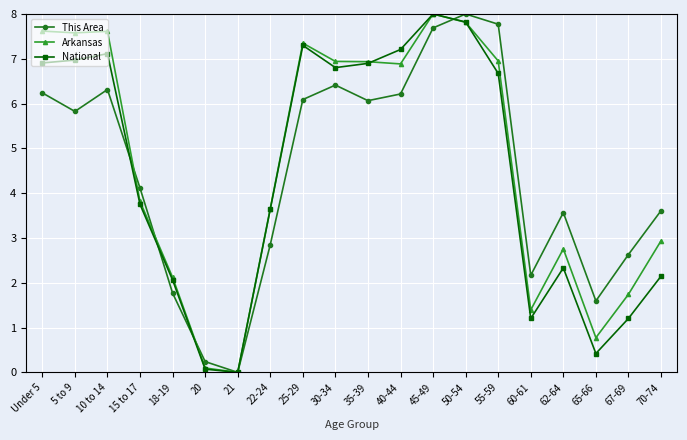

Which series ends up on top after the final intersection of National and Arkansas?

Arkansas